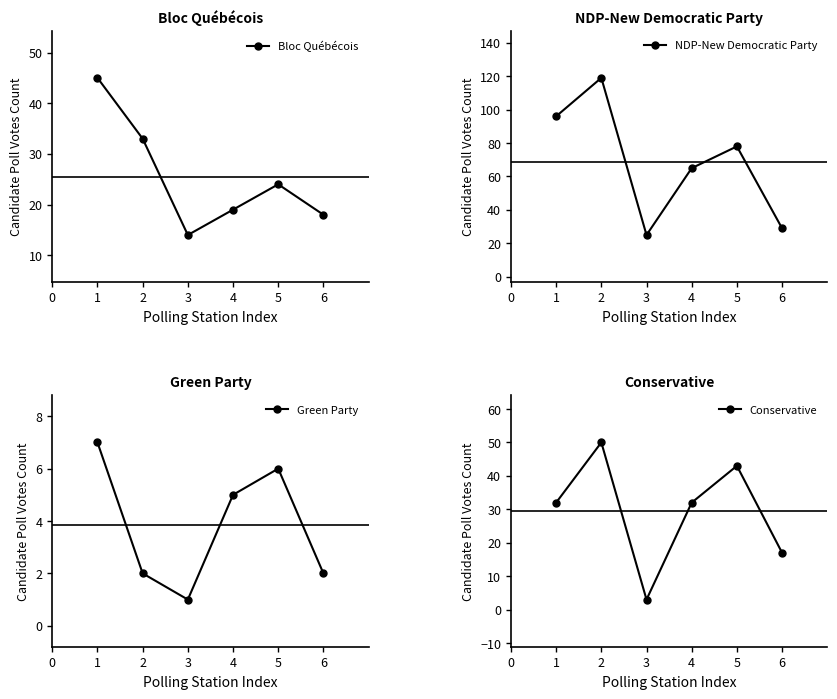

True or false: Bloc Québécois has more than 0 points higher than both neighbors.

True